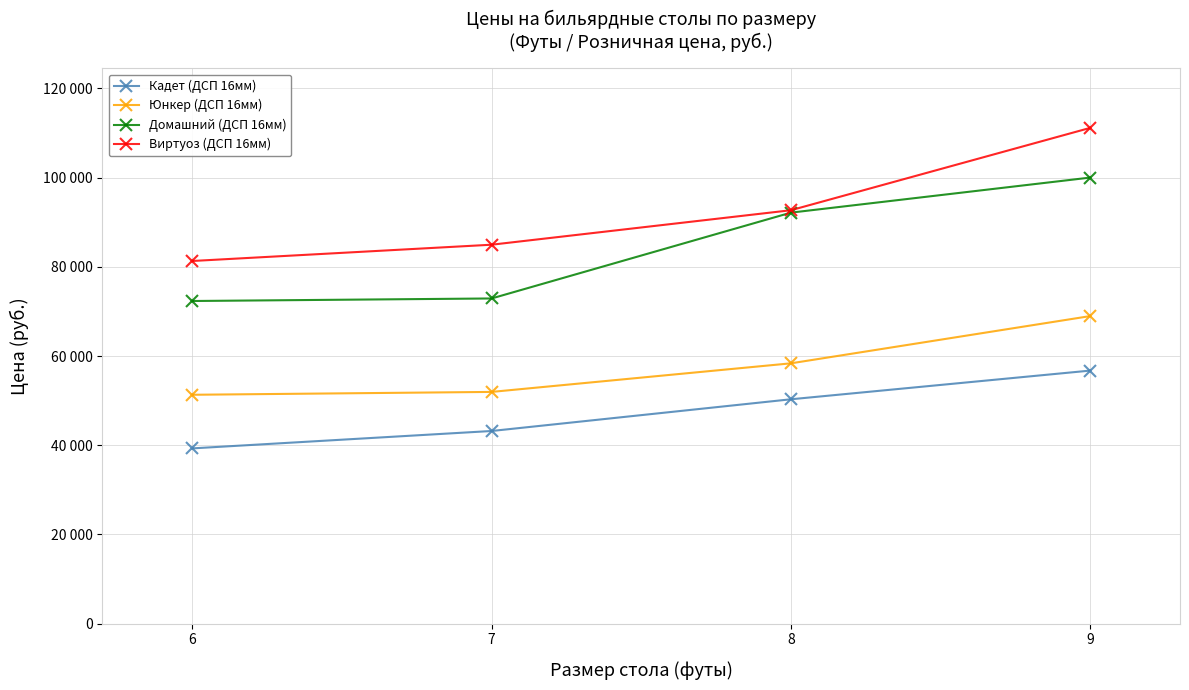

What is the difference between the Юнкер (ДСП 16мм) values at 9 and 8?

10590